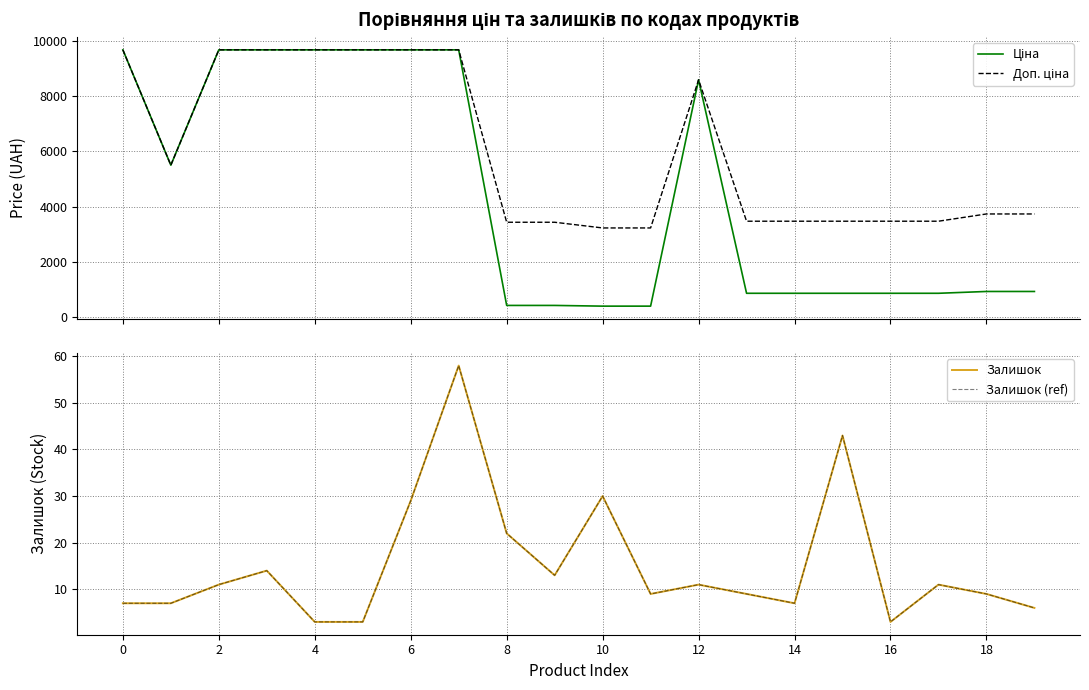

Reading right to left, extract all data points from this chart.

Ціна: 933.5	933.5	868.0	868.0	868.0	868.0	868.0	8581.1	403.6	403.6	429.3	429.3	9664.7	9664.7	9664.7	9664.7	9664.7	9664.7	5497.3	9664.7
Доп. ціна: 3734.2	3734.2	3472.1	3472.1	3472.1	3472.1	3472.1	8581.1	3228.8	3228.8	3434.6	3434.6	9664.7	9664.7	9664.7	9664.7	9664.7	9664.7	5497.3	9664.7
Залишок: 6.0	9.0	11.0	3.0	43.0	7.0	9.0	11.0	9.0	30.0	13.0	22.0	58.0	29.0	3.0	3.0	14.0	11.0	7.0	7.0
Залишок (ref): 6.0	9.0	11.0	3.0	43.0	7.0	9.0	11.0	9.0	30.0	13.0	22.0	58.0	29.0	3.0	3.0	14.0	11.0	7.0	7.0